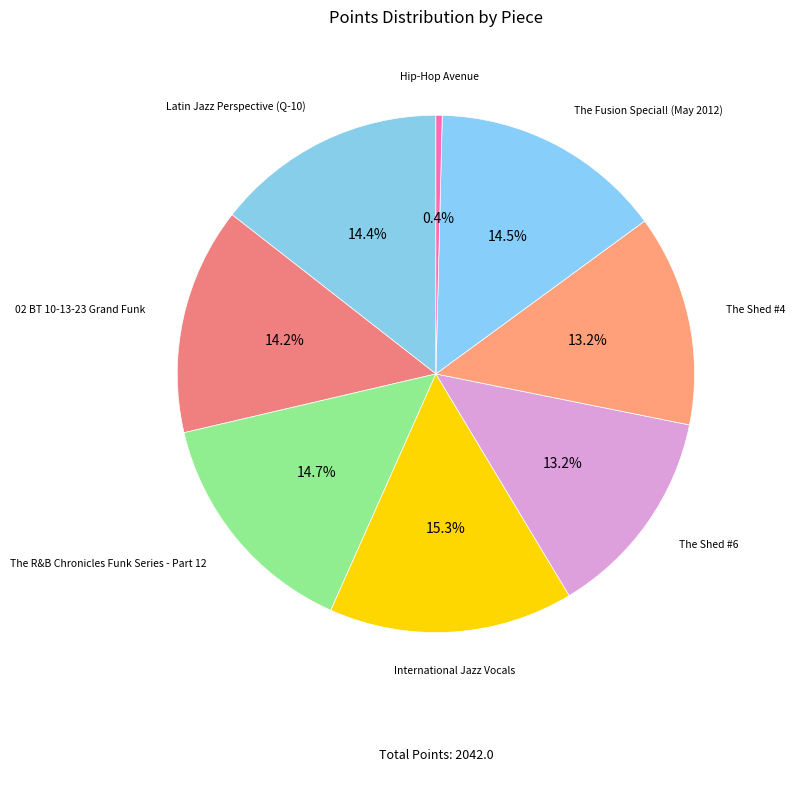

What is the smallest slice in the pie chart?

Hip-Hop Avenue